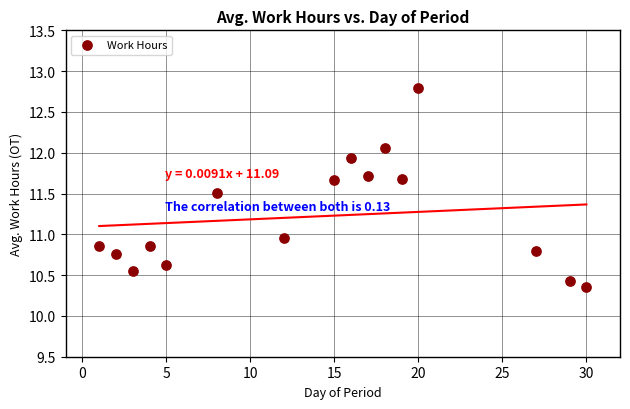

What is the range of Y values (max minus min)?

2.4